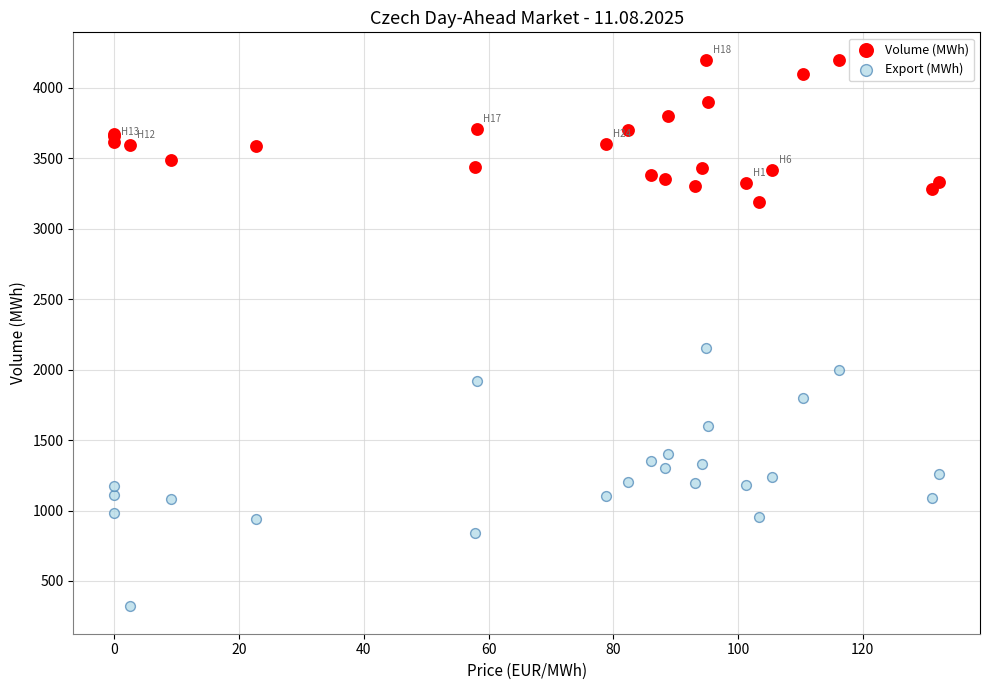

Which series reaches the minimum Y coordinate?

Export (MWh)